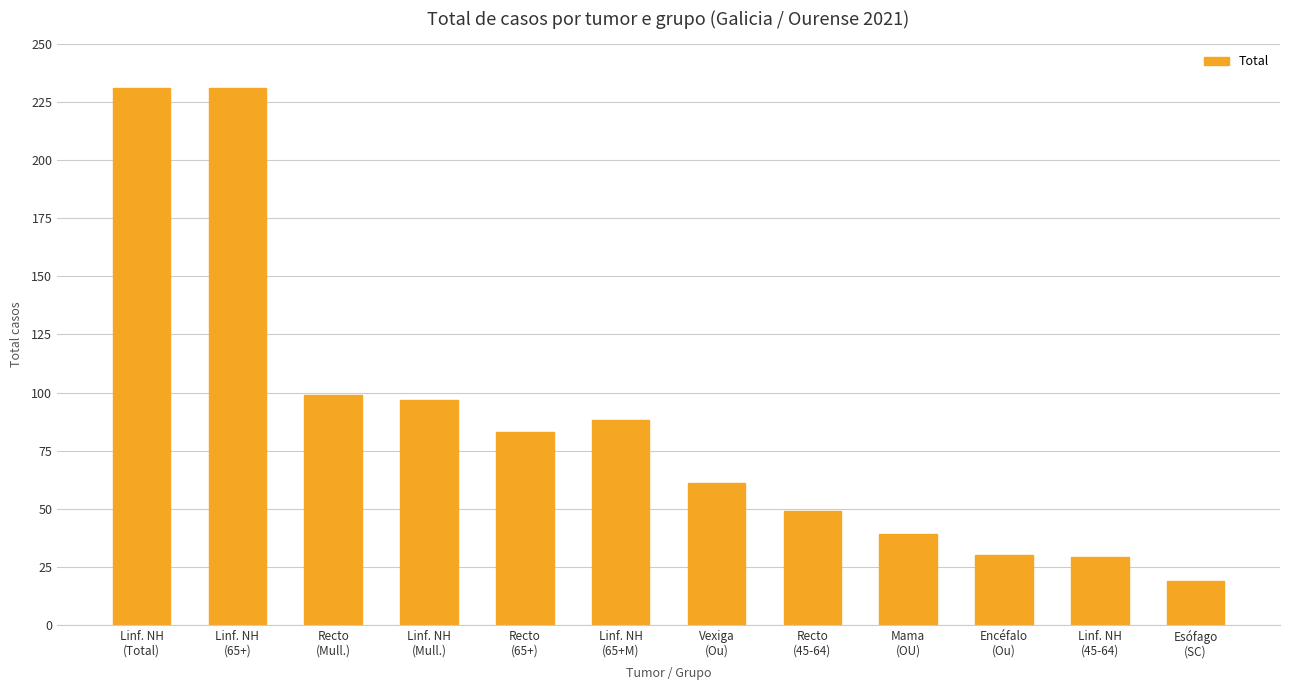

Reading left to right, what are all the values shown in this chart?

Linf. NH
(Total)=231	Linf. NH
(65+)=231	Recto
(Mull.)=99	Linf. NH
(Mull.)=97	Recto
(65+)=83	Linf. NH
(65+M)=88	Vexiga
(Ou)=61	Recto
(45-64)=49	Mama
(OU)=39	Encéfalo
(Ou)=30	Linf. NH
(45-64)=29	Esófago
(SC)=19